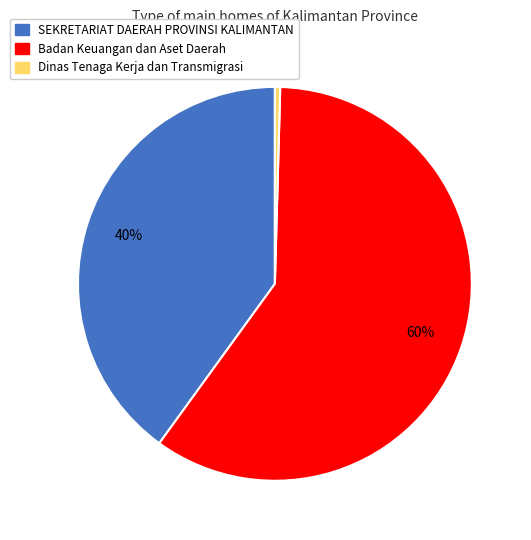

True or false: Dinas Tenaga Kerja dan Transmigrasi accounts for 13% of the total.

False